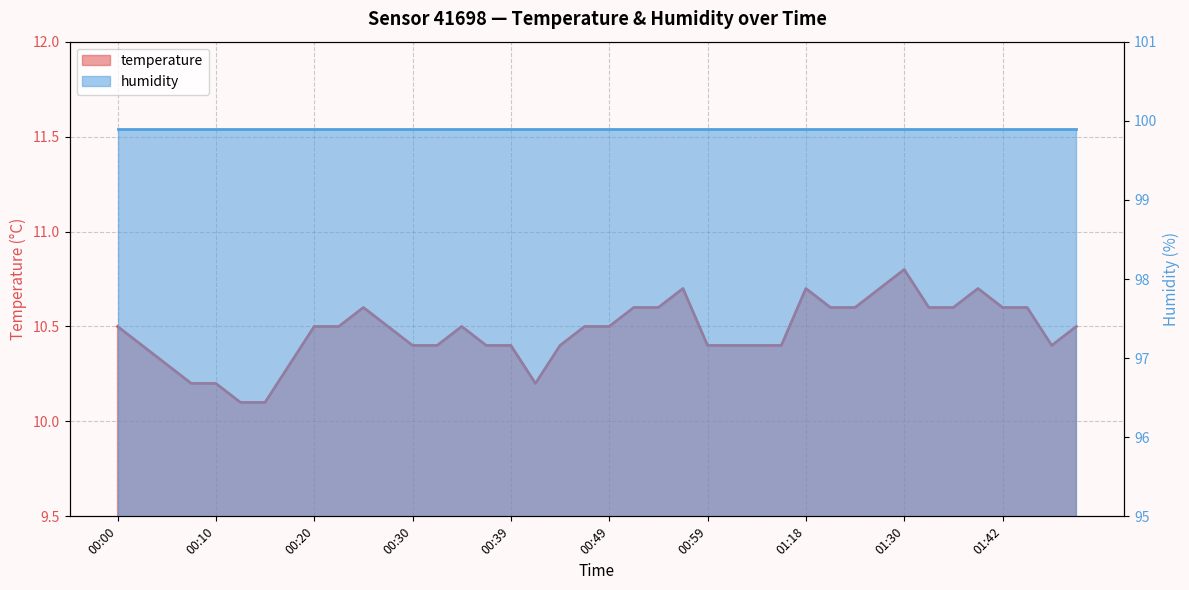

True or false: the data shows 3.3 at 01:25.

False